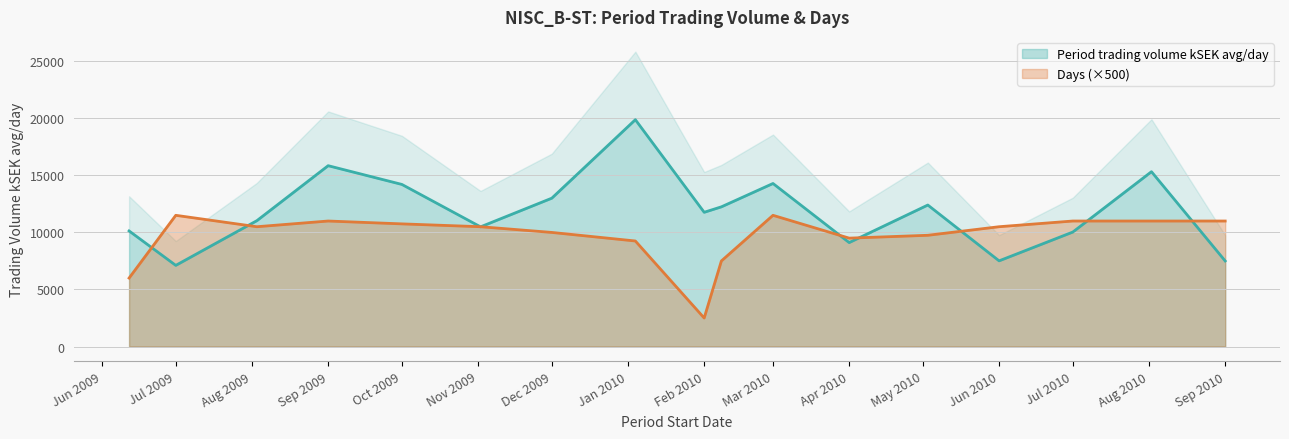

The Period trading volume kSEK avg/day series shows 7112.8 at Jul 2009. True or false?

True